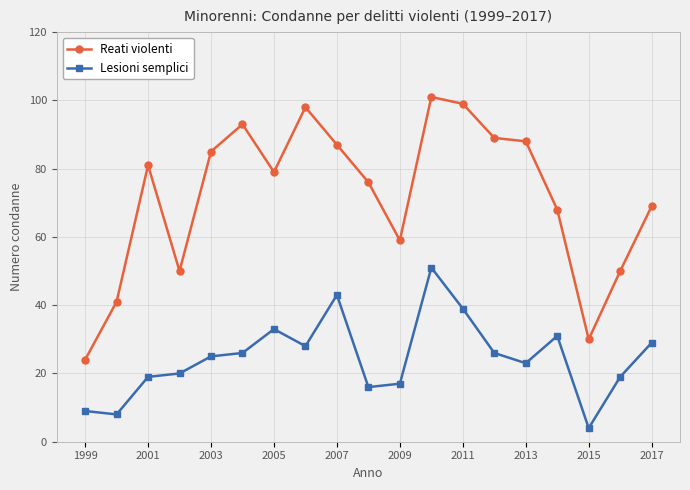

What is the average value of the Reati violenti series?

72